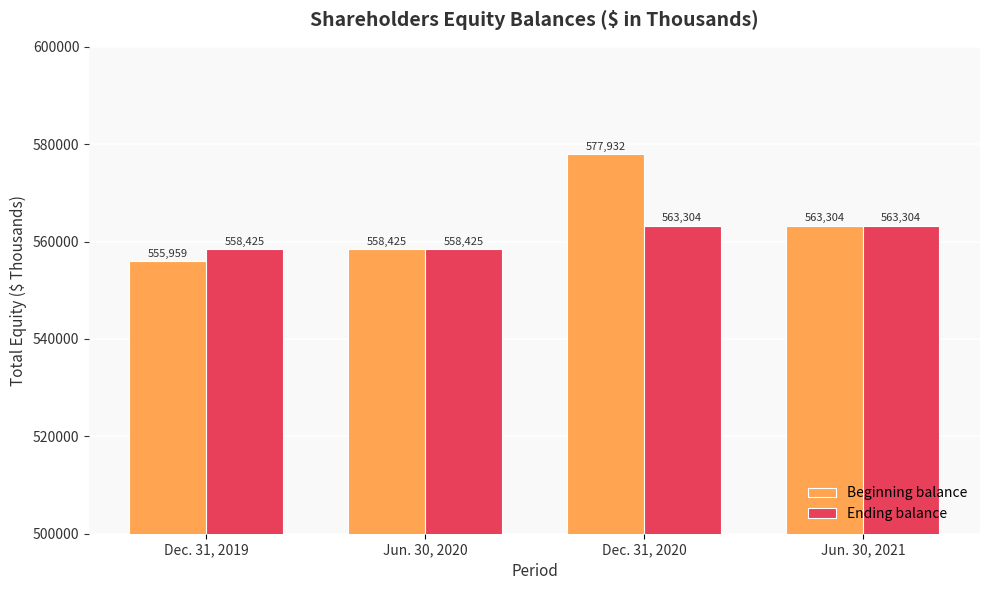

Which category has the highest value in the Beginning balance series?

Dec. 31, 2020